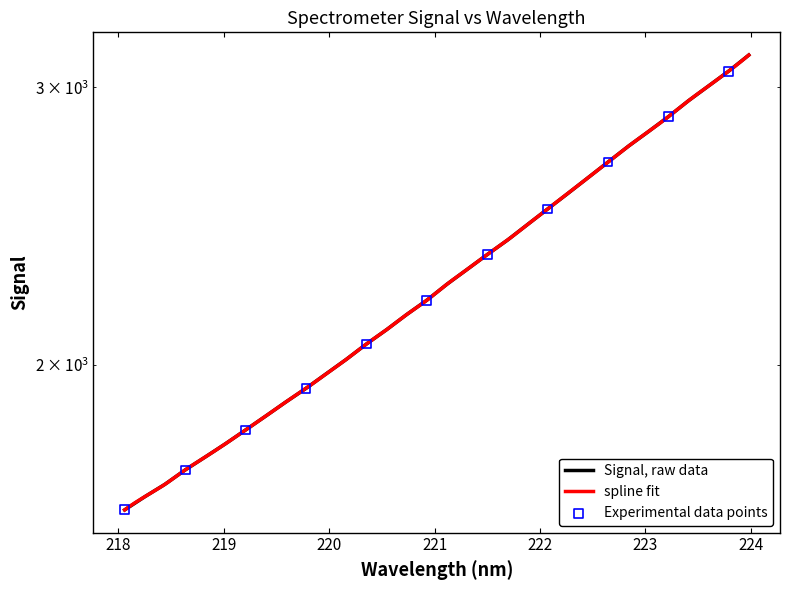

Approximately how many times larger is the value at 223.9802 compared to 221.1174?

1.4